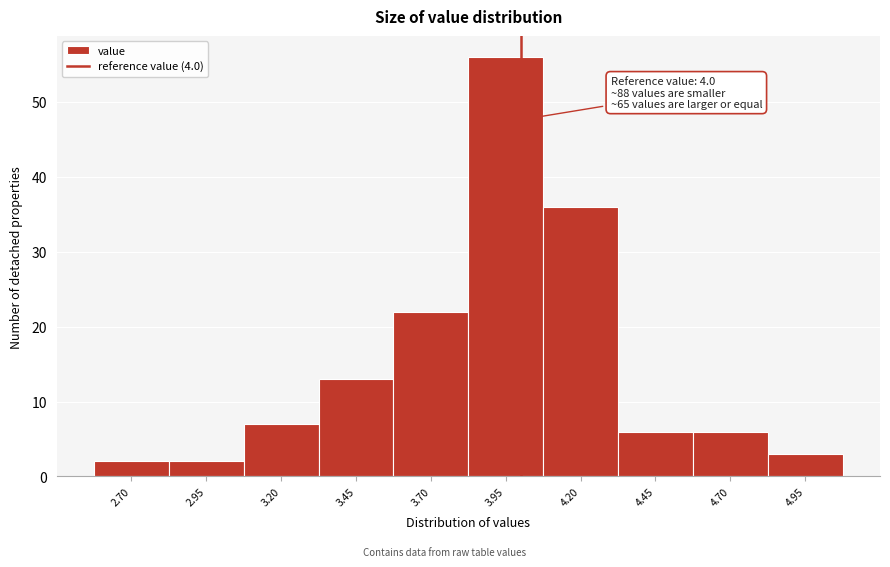

Over which range of the x-axis is the bar tallest?

3.825 to 4.075